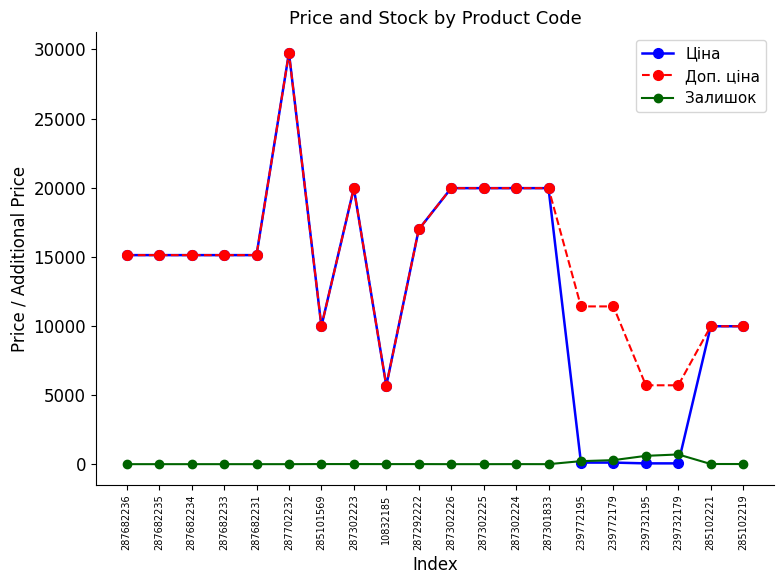

Is the value of Ціна at 287302226 greater than the value of Доп. ціна at 239732195?

Yes